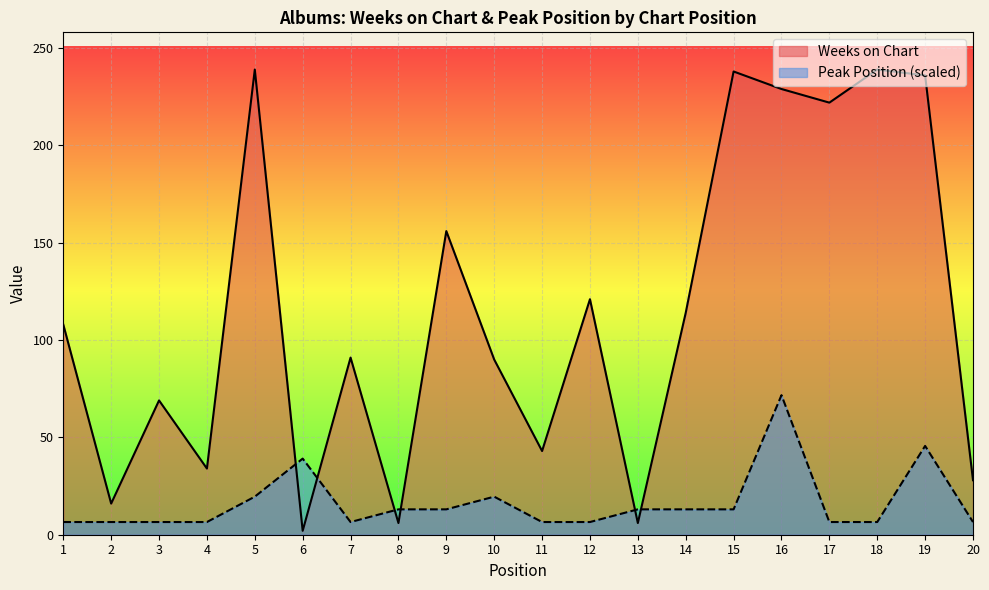

The value of Peak Position at 20 is 6.5. True or false?

True